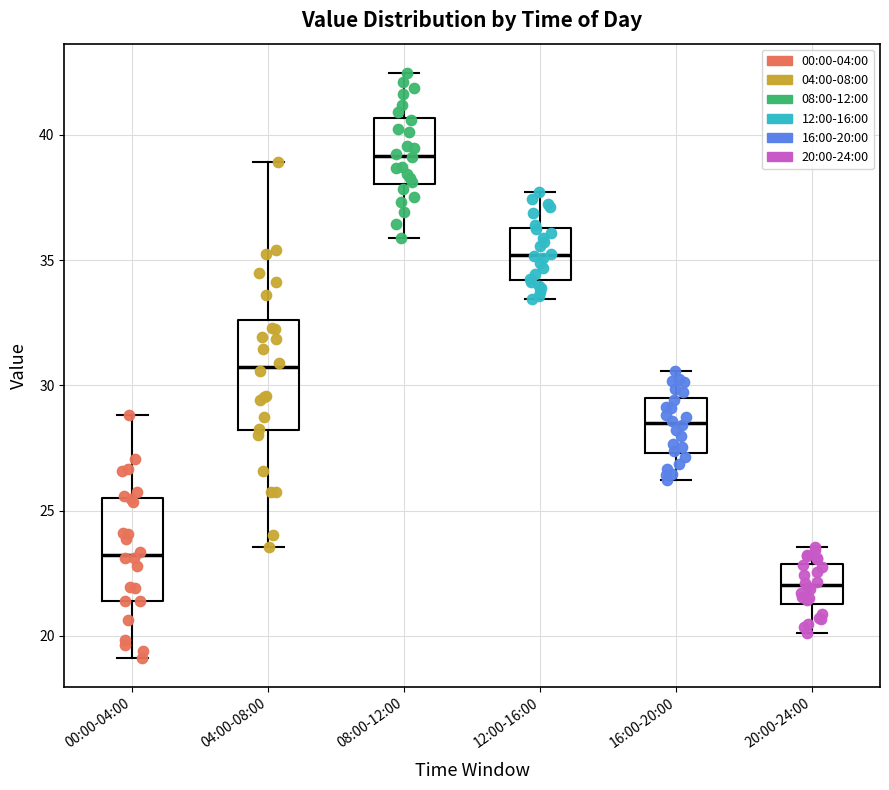

Reading left to right, read every box against the y-axis: the position of its median line, the range the box covers, and the ends of its whiskers. The values are not printed on the chart, so give them approximately, as read against the axis.

00:00-04:00: median 23.0, box 21.5 to 25.5, whiskers 19.0 to 29.0
04:00-08:00: median 30.5, box 28.0 to 32.5, whiskers 23.5 to 39.0
08:00-12:00: median 39.0, box 38.0 to 40.5, whiskers 36.0 to 42.5
12:00-16:00: median 35.0, box 34.0 to 36.5, whiskers 33.5 to 37.5
16:00-20:00: median 28.5, box 27.5 to 29.5, whiskers 26.0 to 30.5
20:00-24:00: median 22.0, box 21.5 to 23.0, whiskers 20.0 to 23.5